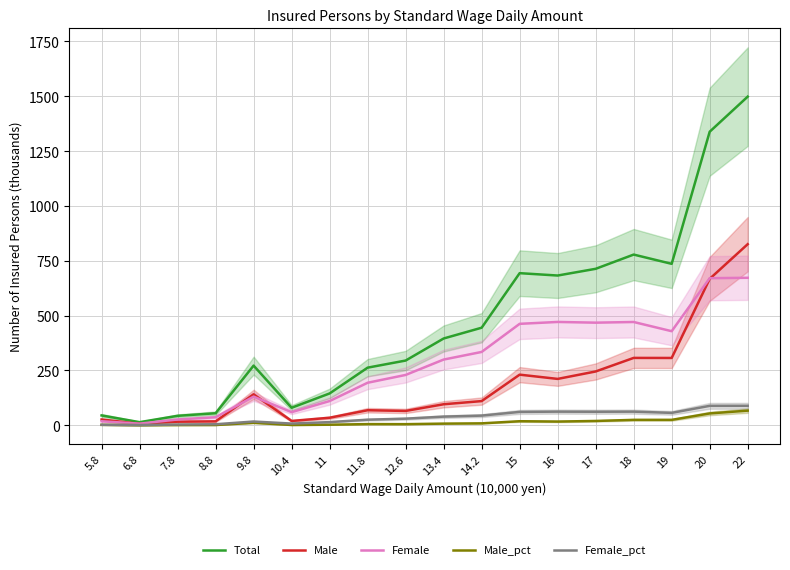

How many lines are shown in the chart?

5